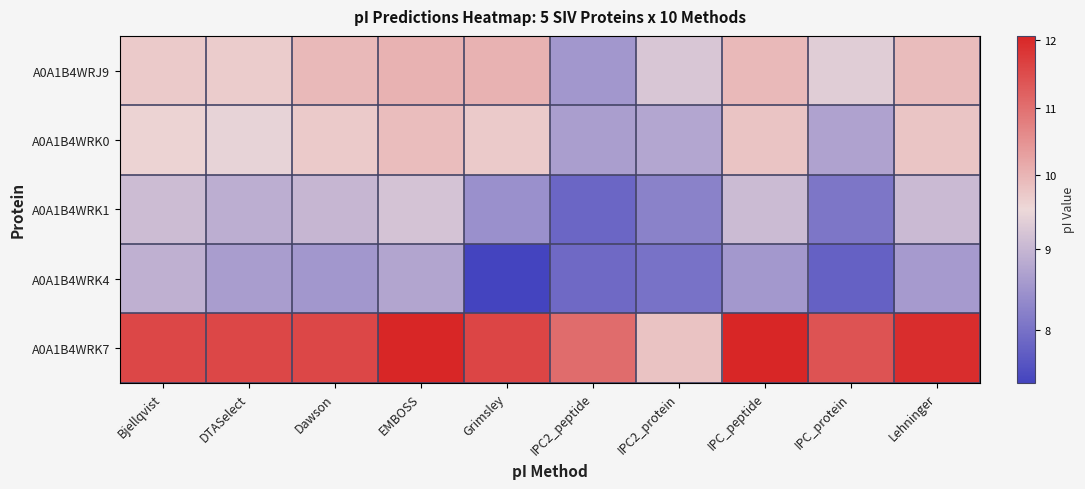

Between Dawson and Grimsley, which series saw the biggest shift?

A0A1B4WRK4